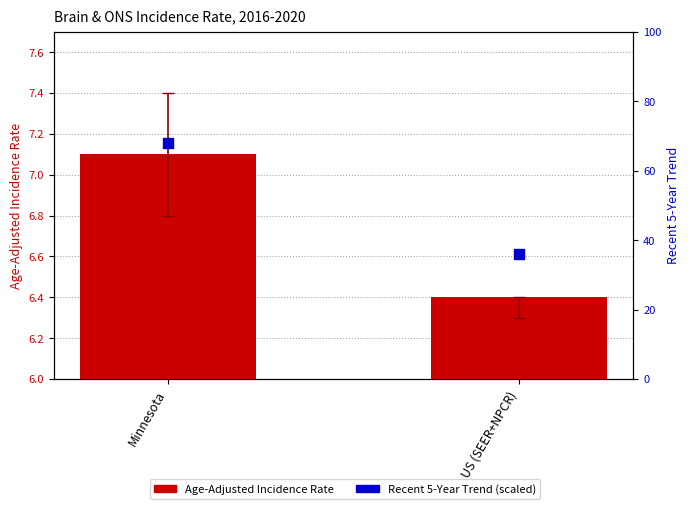

What is the total value across all series at Minnesota?

75.1